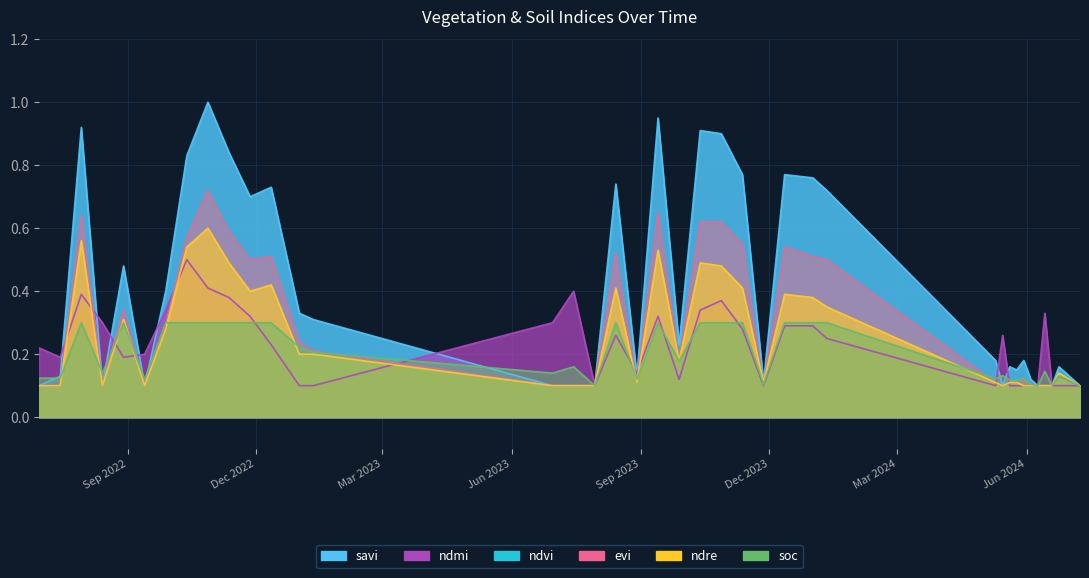

Rank the categories by ndvi value from lowest to highest.

30-06-2022, 15-07-2022, 14-08-2022, 13-09-2022, 30-06-2023, 15-07-2023, 30-07-2023, 27-11-2023, 15-05-2024, 04-06-2024, 09-06-2024, 14-06-2024, 19-06-2024, 09-07-2024, 29-08-2023, 10-05-2024, 20-05-2024, 25-05-2024, 30-05-2024, 24-06-2024, 28-09-2023, 11-01-2023, 01-01-2023, 28-09-2022, 29-08-2022, 27-11-2022, 11-01-2024, 12-12-2022, 01-01-2024, 14-08-2023, 12-12-2023, 12-11-2023, 13-10-2022, 12-11-2022, 13-10-2023, 28-10-2023, 30-07-2022, 13-09-2023, 28-10-2022